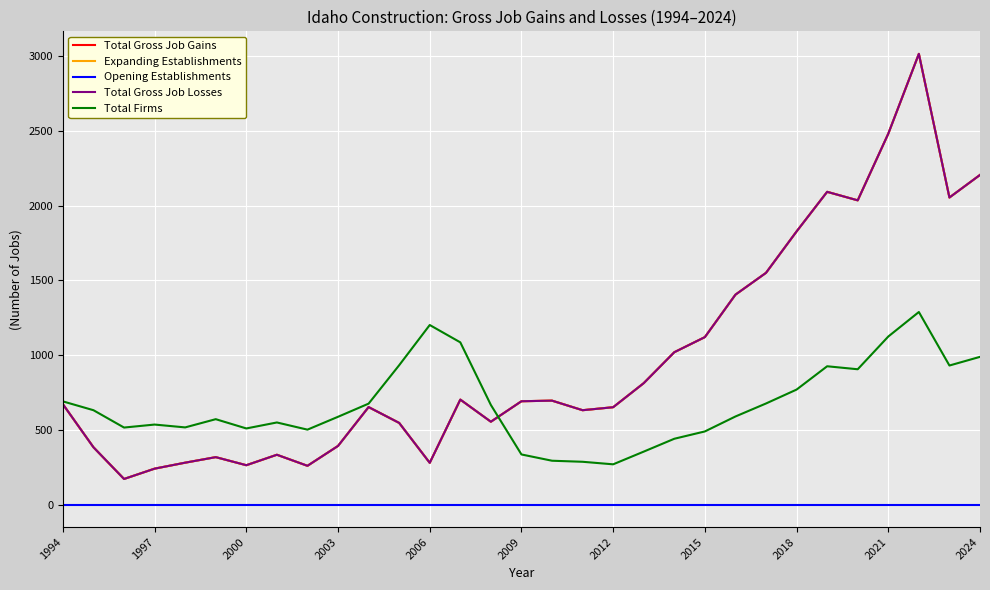

Reading left to right, list all the values displayed in this chart.

Total Gross Job Gains: 671	383	171	240	280	317	263	333	259	392	652	546	279	702	554	691	695	631	651	812	1019	1120	1404	1550	1827	2092	2035	2481	3015	2054	2205
Expanding Establishments: 671	383	171	240	280	317	263	333	259	392	652	546	279	702	554	691	695	631	651	812	1019	1120	1404	1550	1827	2092	2035	2481	3015	2054	2205
Opening Establishments: 0	0	0	0	0	0	0	0	0	0	0	0	0	0	0	0	0	0	0	0	0	0	0	0	0	0	0	0	0	0	0
Total Gross Job Losses: 671	383	171	240	280	317	263	333	259	392	652	546	279	702	554	691	695	631	651	812	1019	1120	1404	1550	1827	2092	2035	2481	3015	2054	2205
Total Firms: 690	631	515	535	516	571	509	549	501	587	675	932	1201	1085	666	335	293	286	269	354	440	489	589	676	769	925	905	1124	1288	930	988